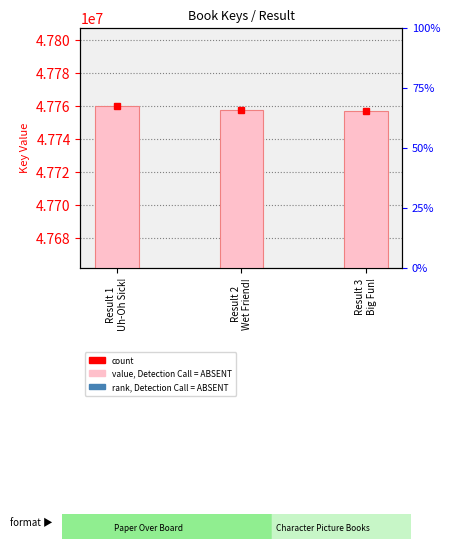

What is the value of the rank, Detection Call = ABSENT bar at the 1st from the left?

23879910